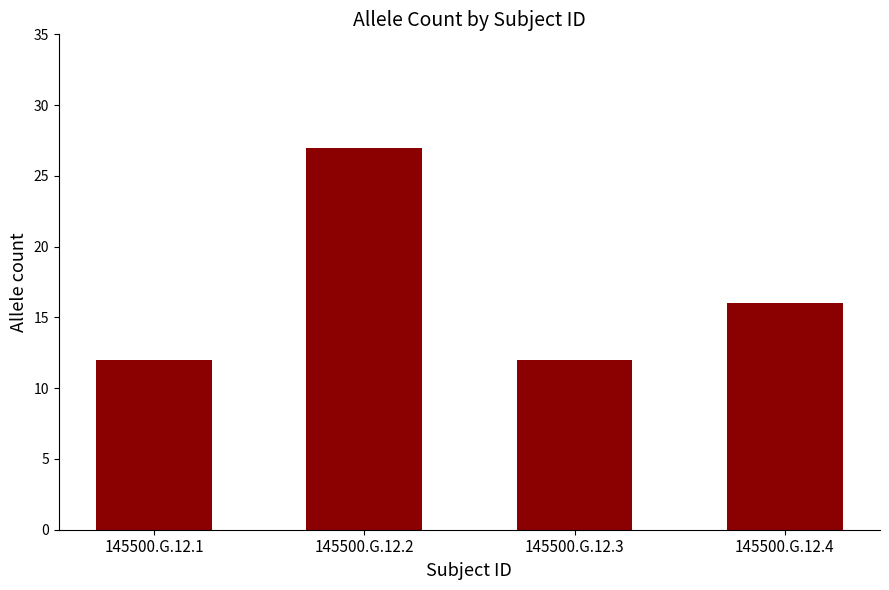

What is the difference between the second highest and minimum values?

4